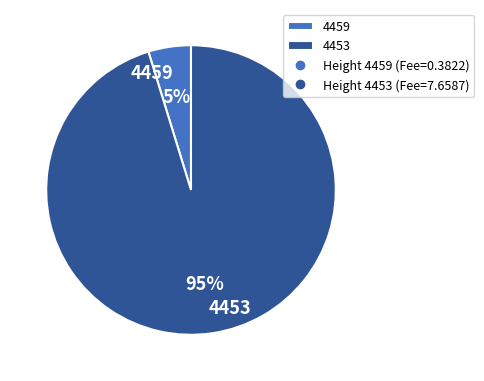

To the nearest percent, what is the difference between the largest and smallest slice percentages?

90%